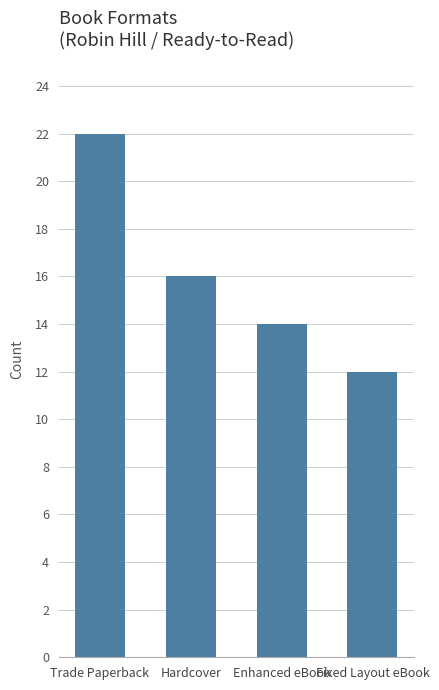

What is the change in value from Hardcover to Enhanced eBook?

-2